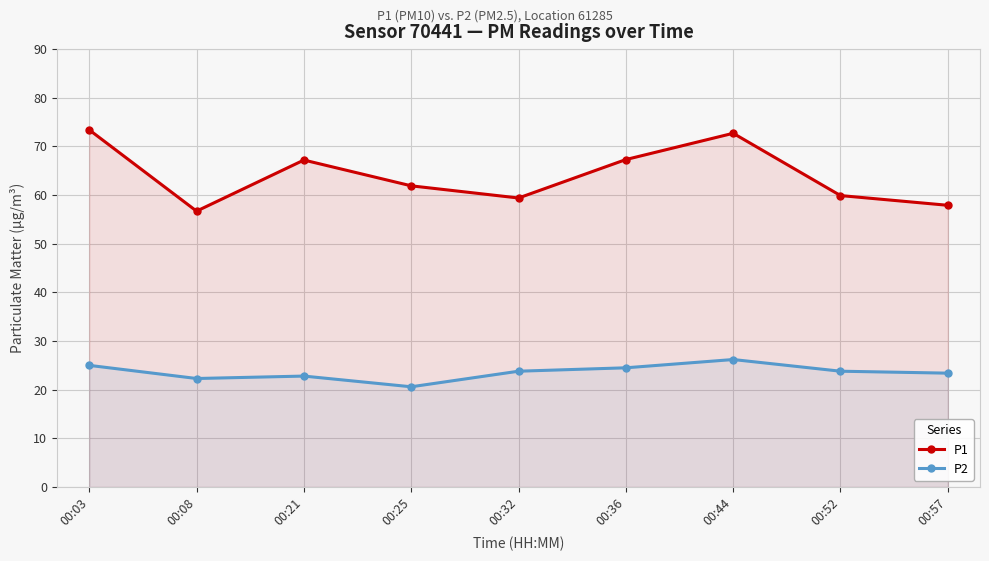

How many values in the P2 series are below 23?

3